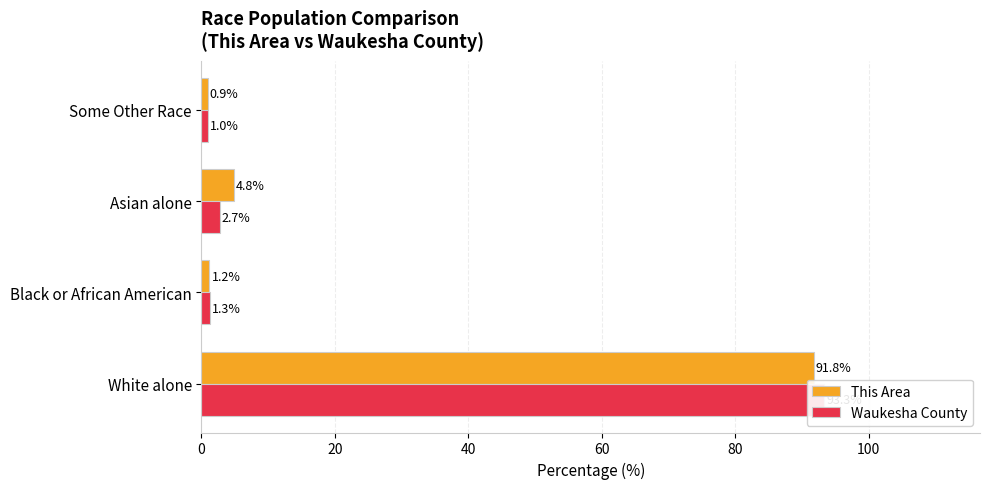

What is the difference between the maximum and minimum values in the This Area series?

90.9